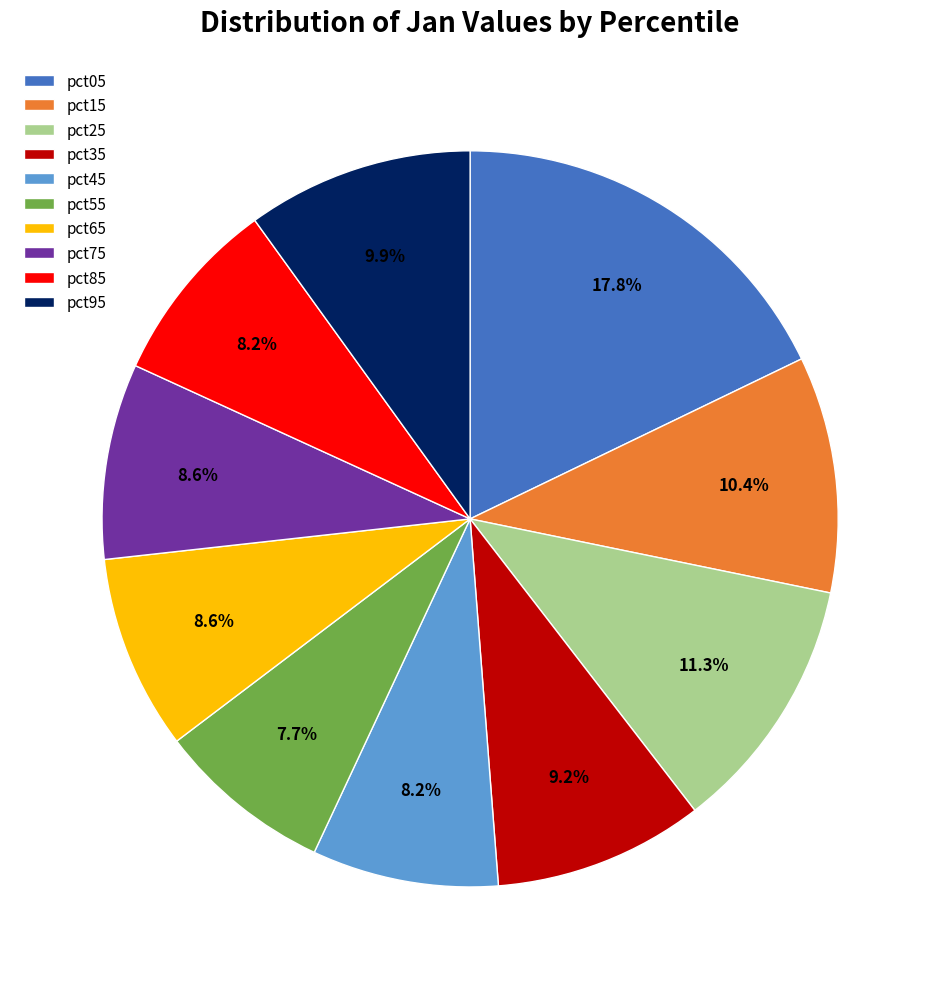

Between pct35 and pct15, which is larger?

pct15